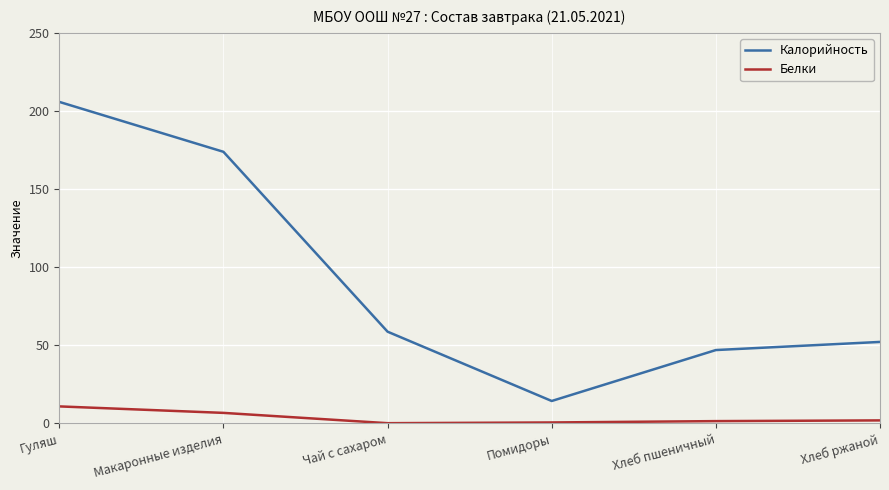

What is the sum of all Белки values?

22.1